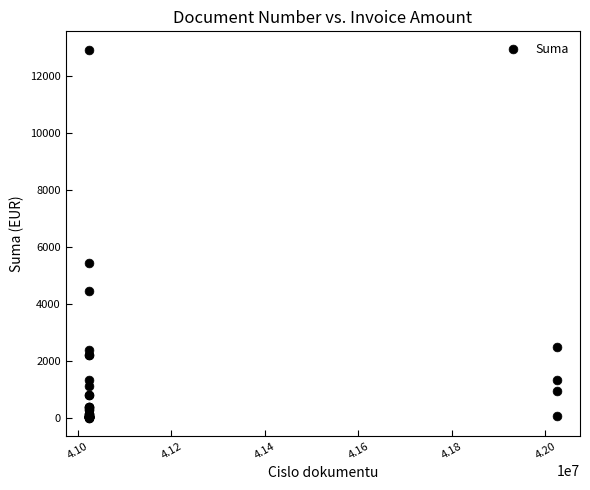

What Y value in the scatter plot is closest to 6469?

5454.6